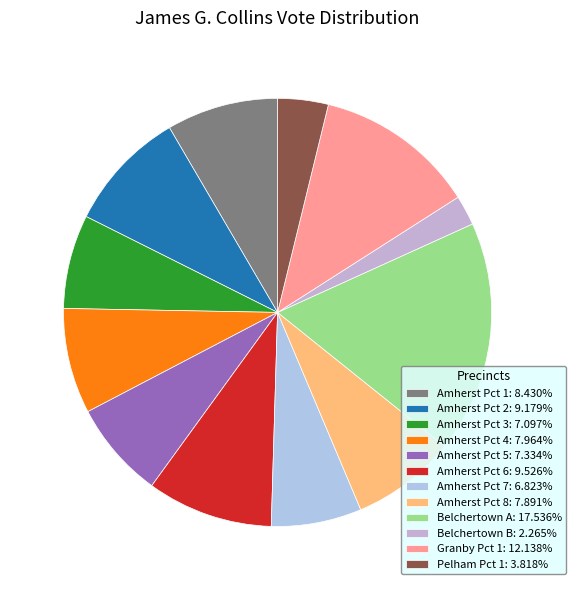

How many segments does this pie chart have?

12